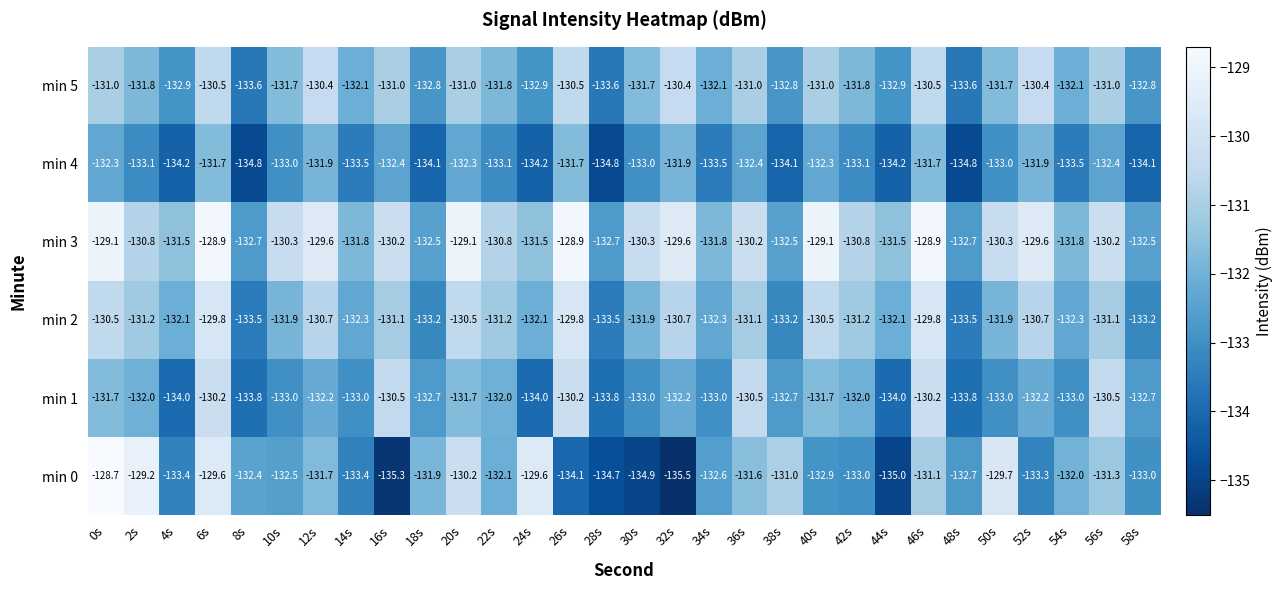

Which series has the widest spread of values?

min 0